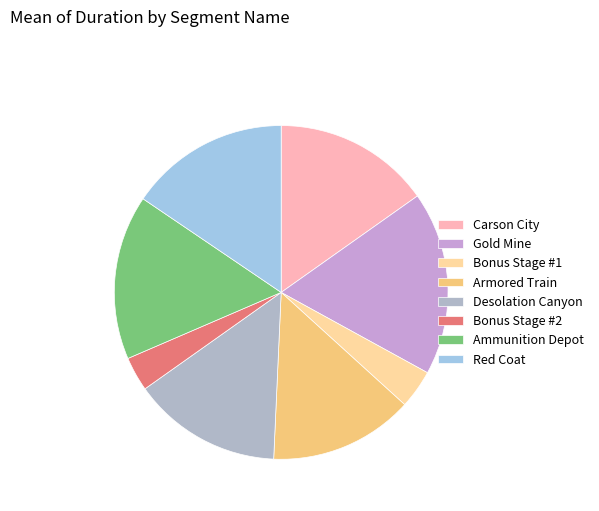

Is there a majority slice in this chart?

No